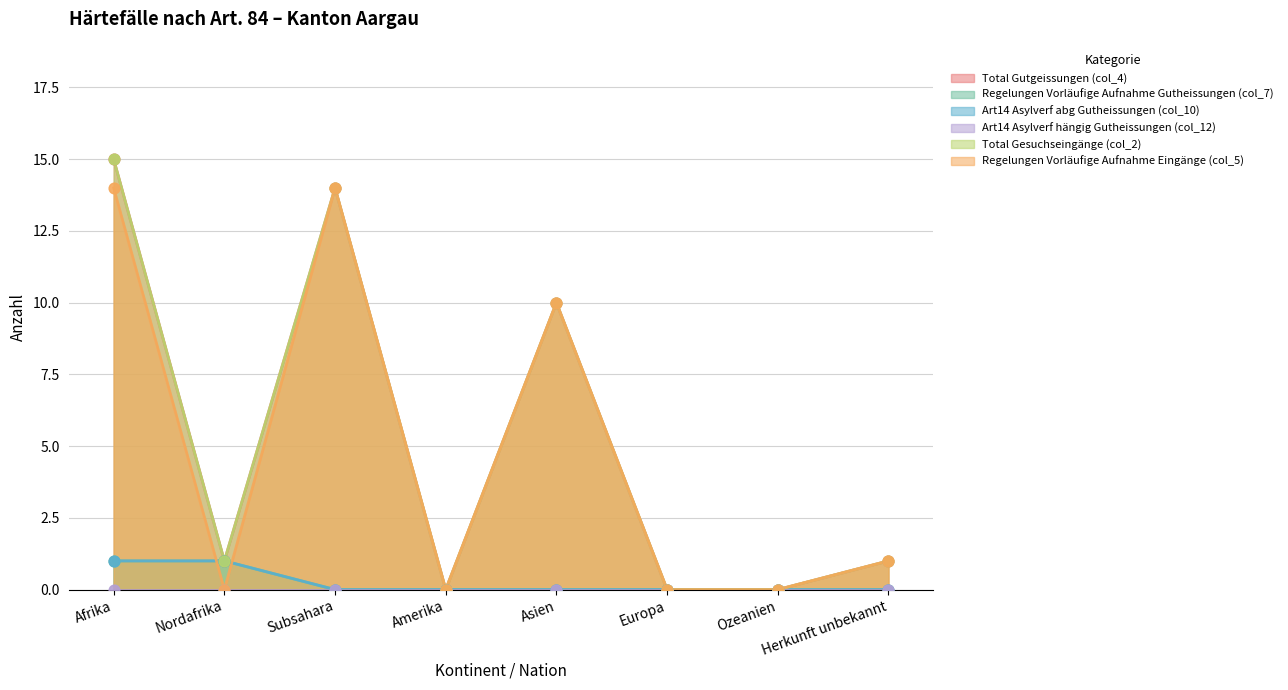

What is the total value across all series at Asien?

30